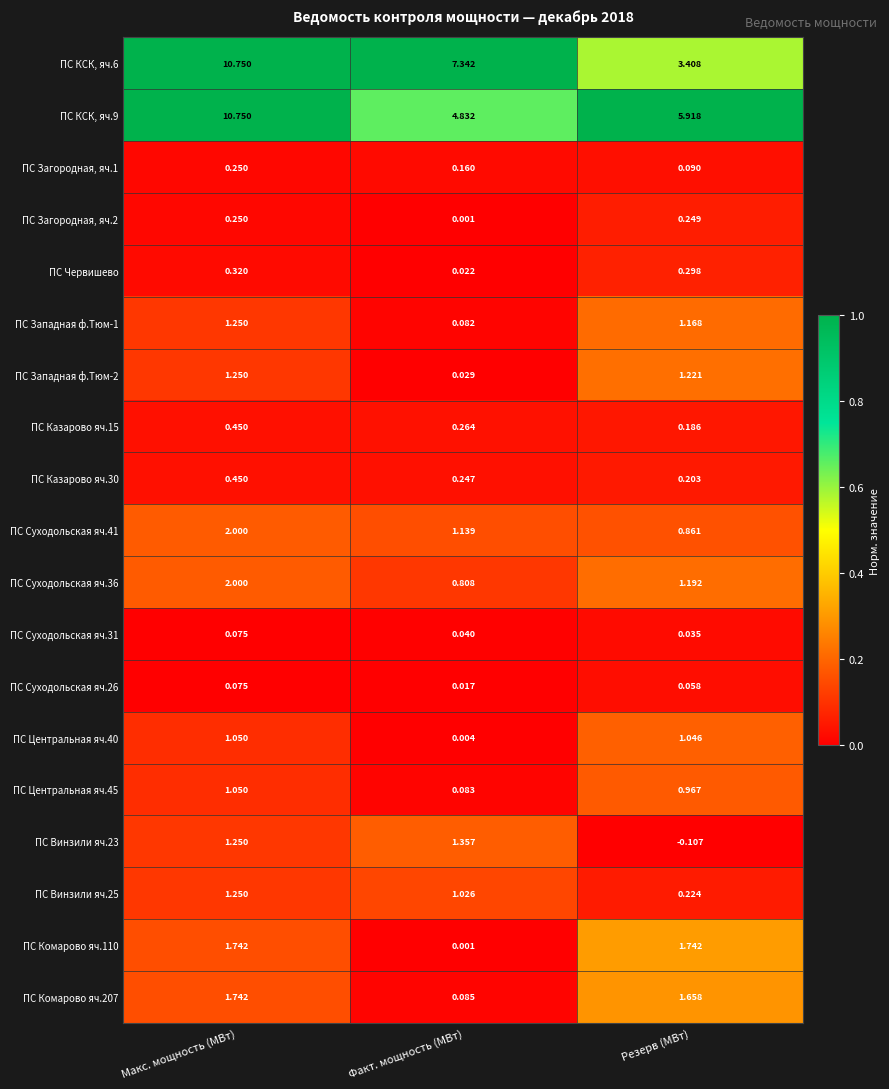

At which category is the sum across all series the highest?

Макс. мощность (МВт)